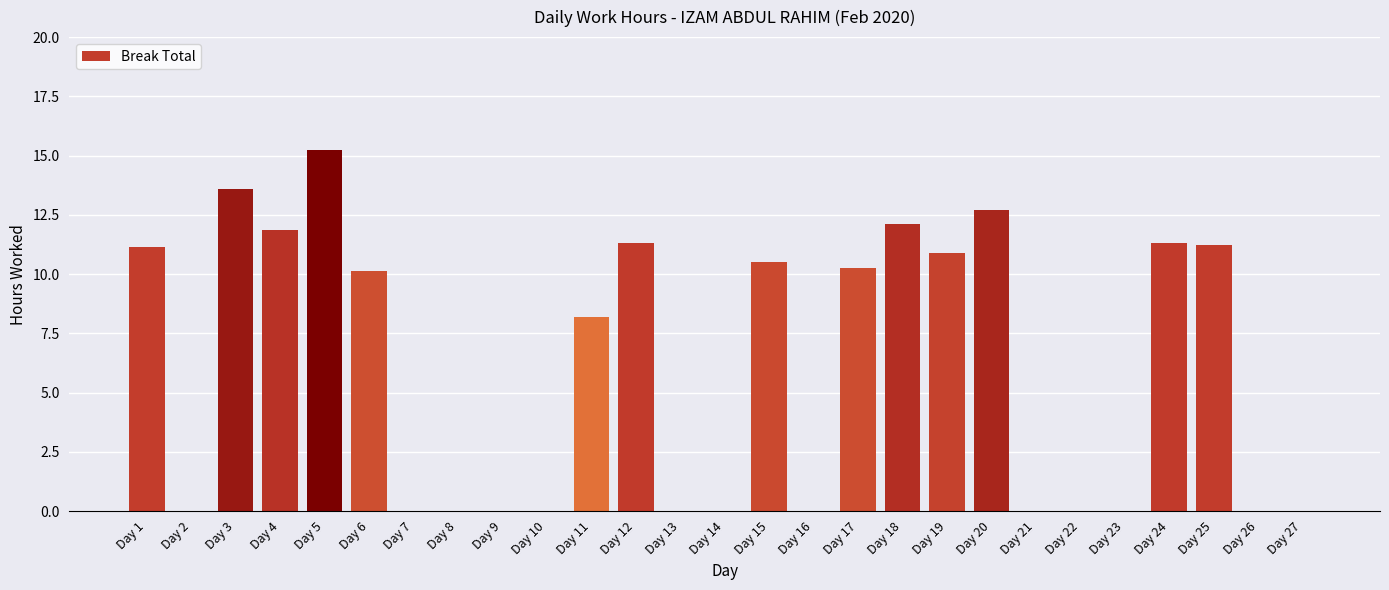

Reading left to right, list all the values displayed in this chart.

11.1	0.0	13.6	11.8	15.2	10.1	0.0	0.0	0.0	0.0	8.2	11.3	0.0	0.0	10.5	0.0	10.3	12.1	10.9	12.7	0.0	0.0	0.0	11.3	11.2	0.0	0.0